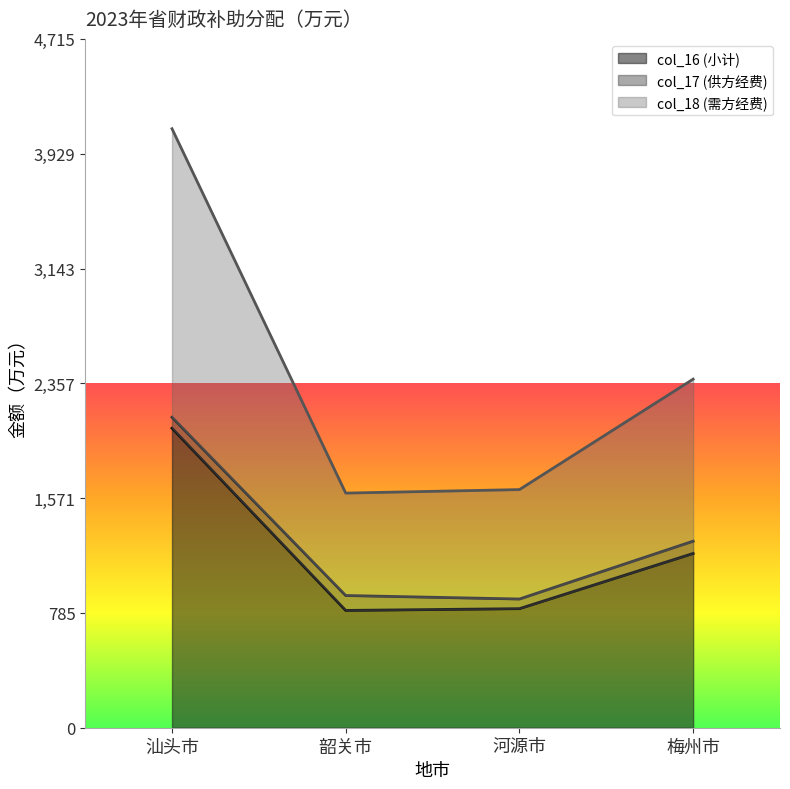

What is the approximate value of col_18 (需方经费) at 汕头市?

4100